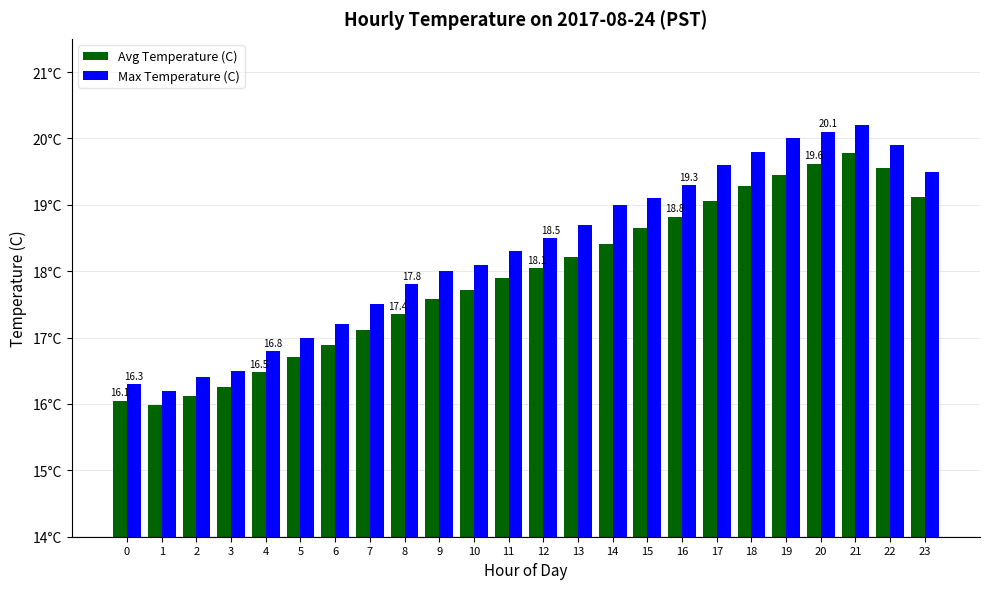

Does the chart contain any negative values?

No